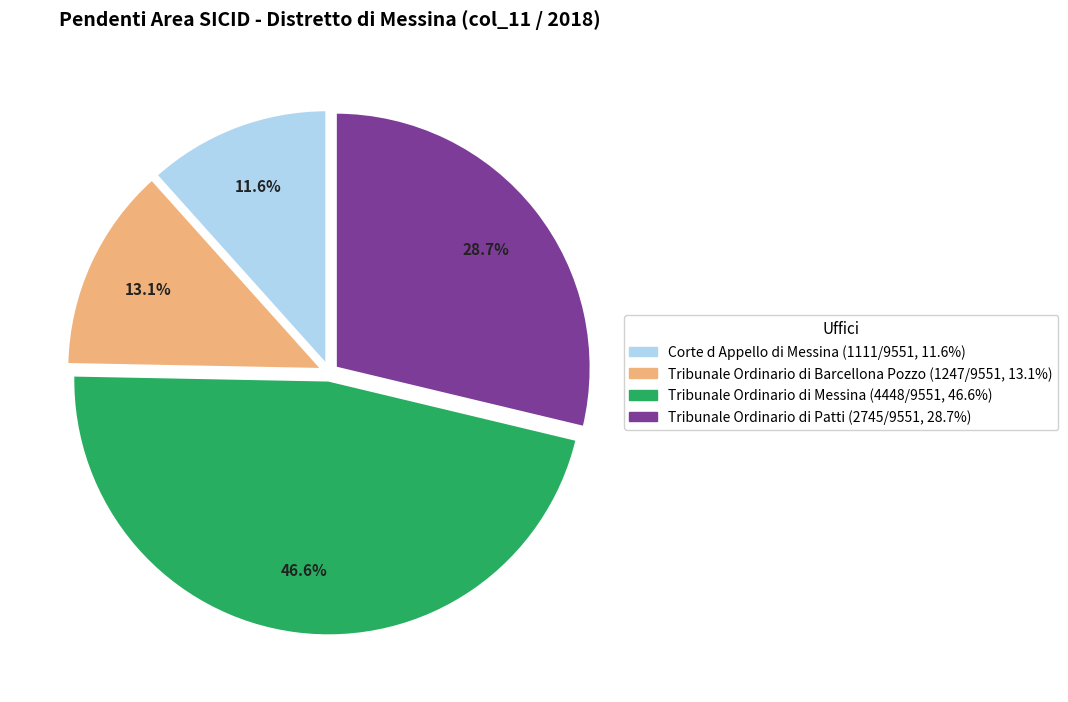

Combined, do Tribunale Ordinario di Patti and Tribunale Ordinario di Messina account for over 50%?

Yes